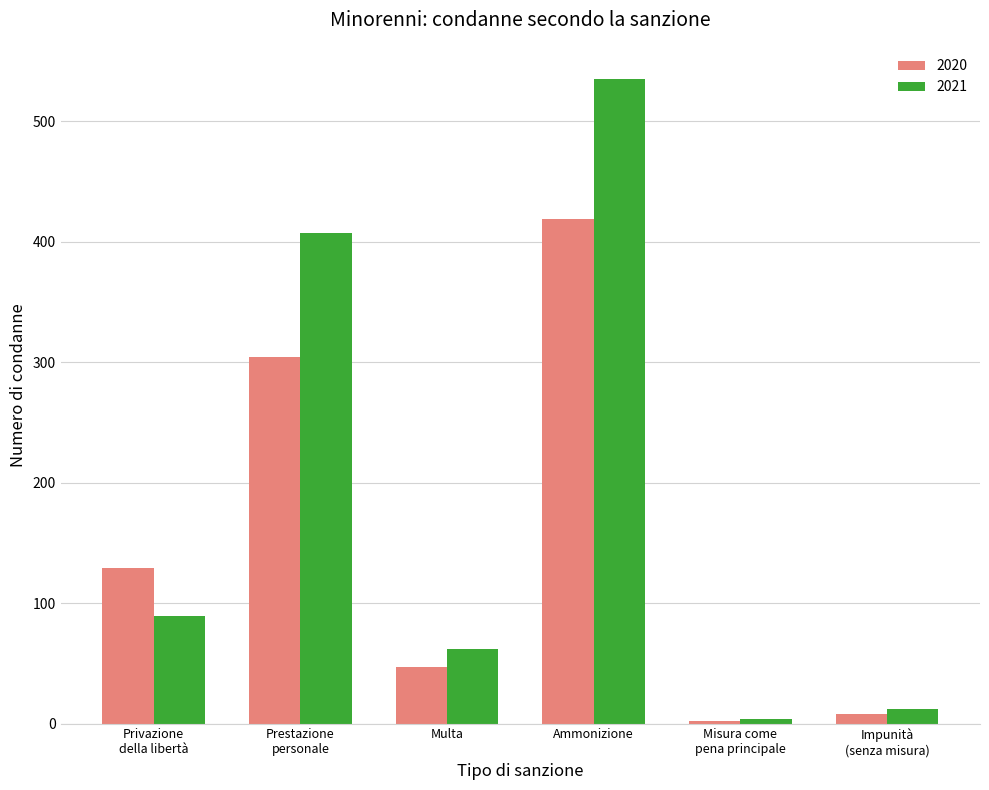

What is the value of the 2020 bar at the 1st from the left?

129